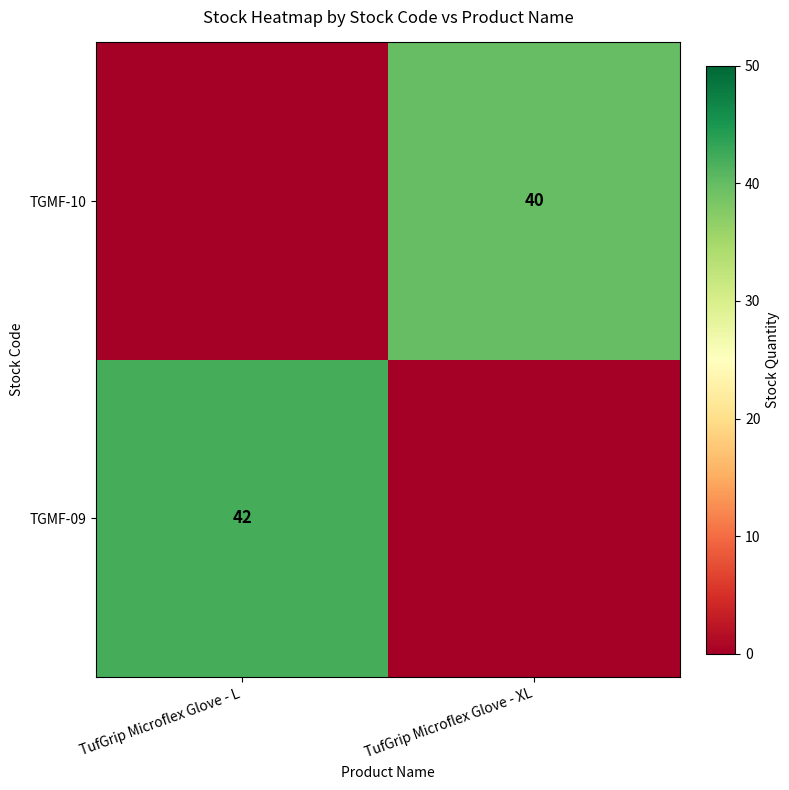

Is the value of TGMF-09 at TufGrip Microflex Glove - L greater than the value of TGMF-10 at TufGrip Microflex Glove - XL?

Yes